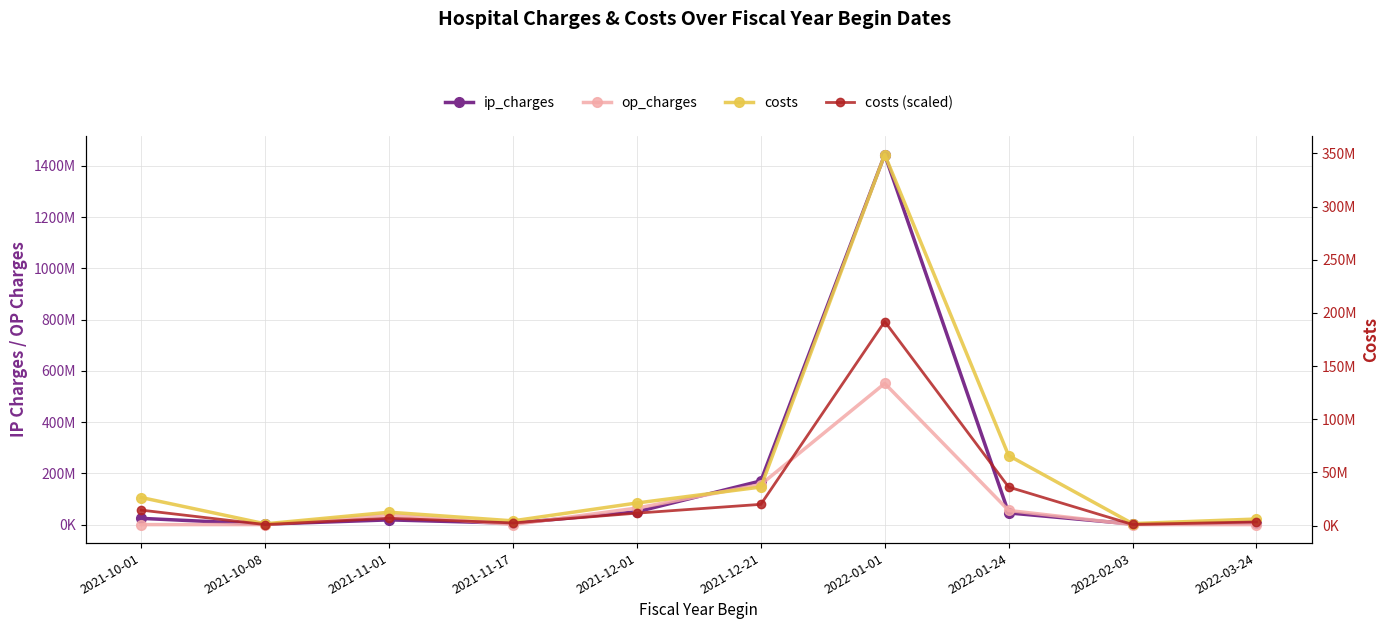

True or false: costs (scaled) and costs intersect in this chart.

False